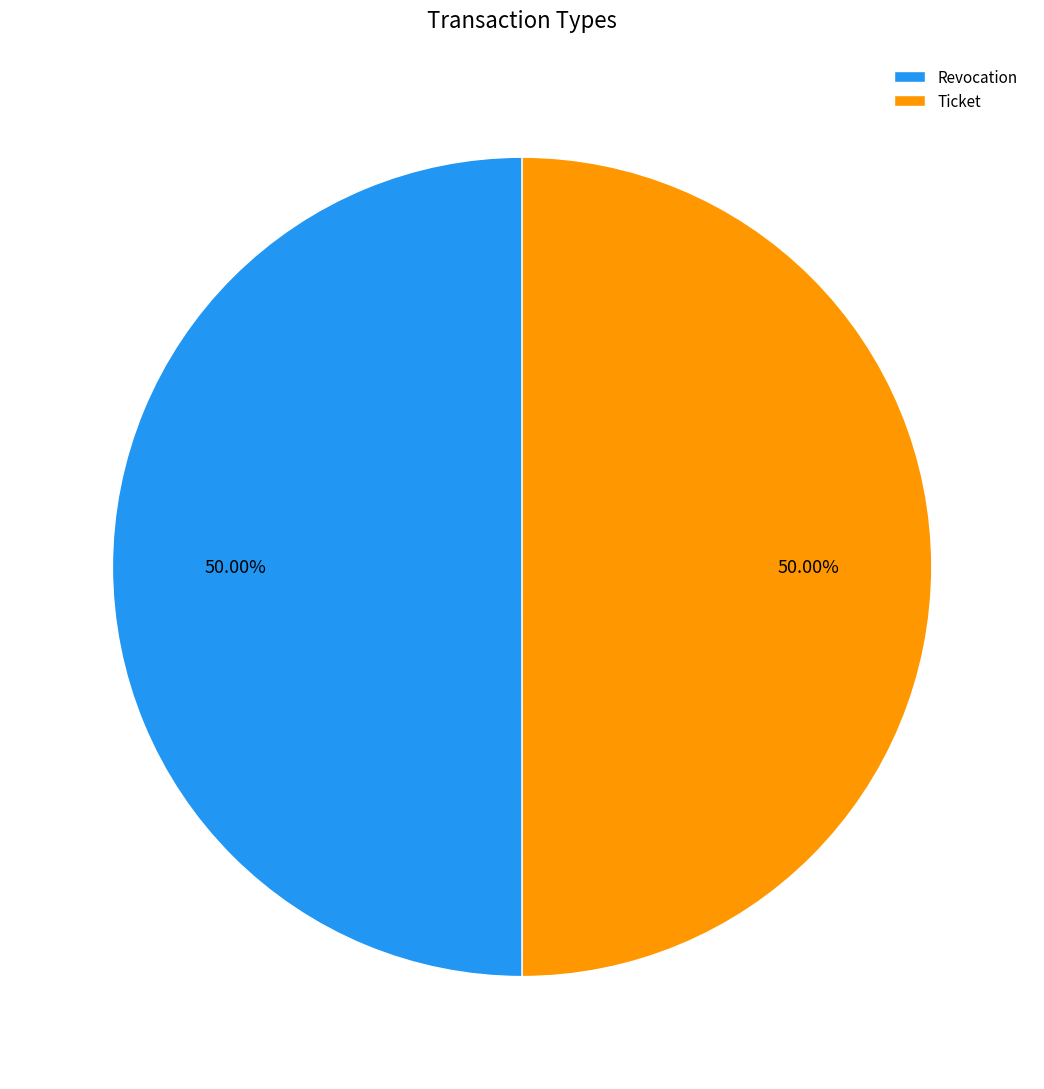

What is the ratio of the value at Ticket to the value at Revocation?

1.0